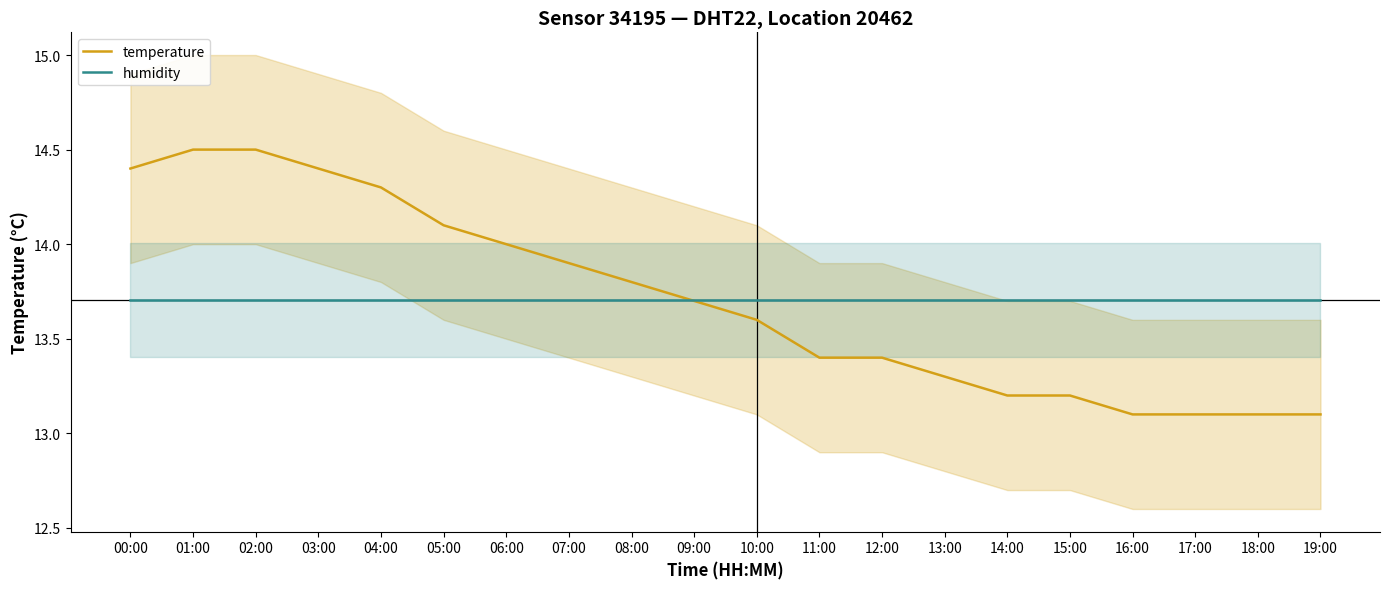

The humidity series shows 13.7 at 14:00. True or false?

True